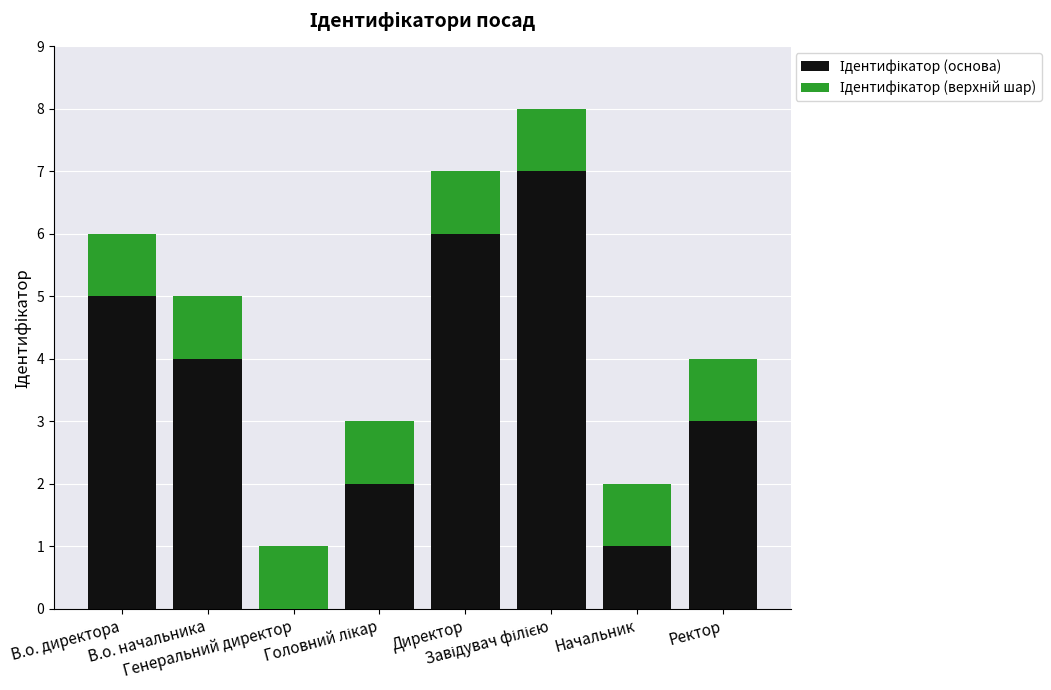

What is the approximate value of Ідентифікатор (основа) at Завідувач філією?

7